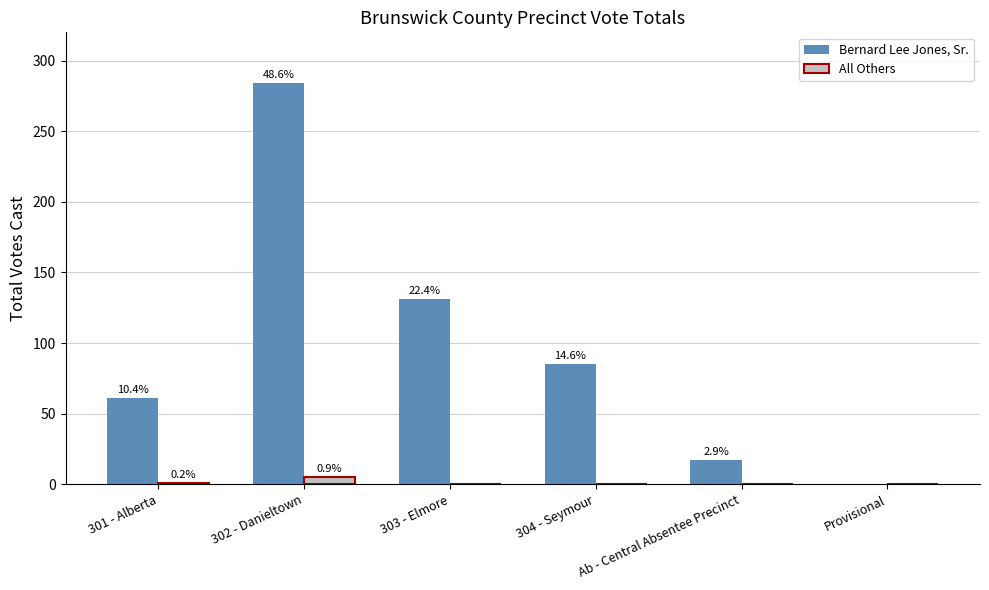

How many groups of bars are there?

6